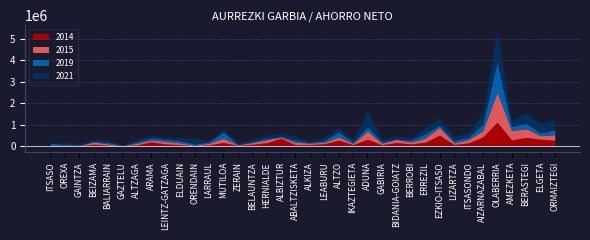

What position from the right is IKAZTEGIETA?

15